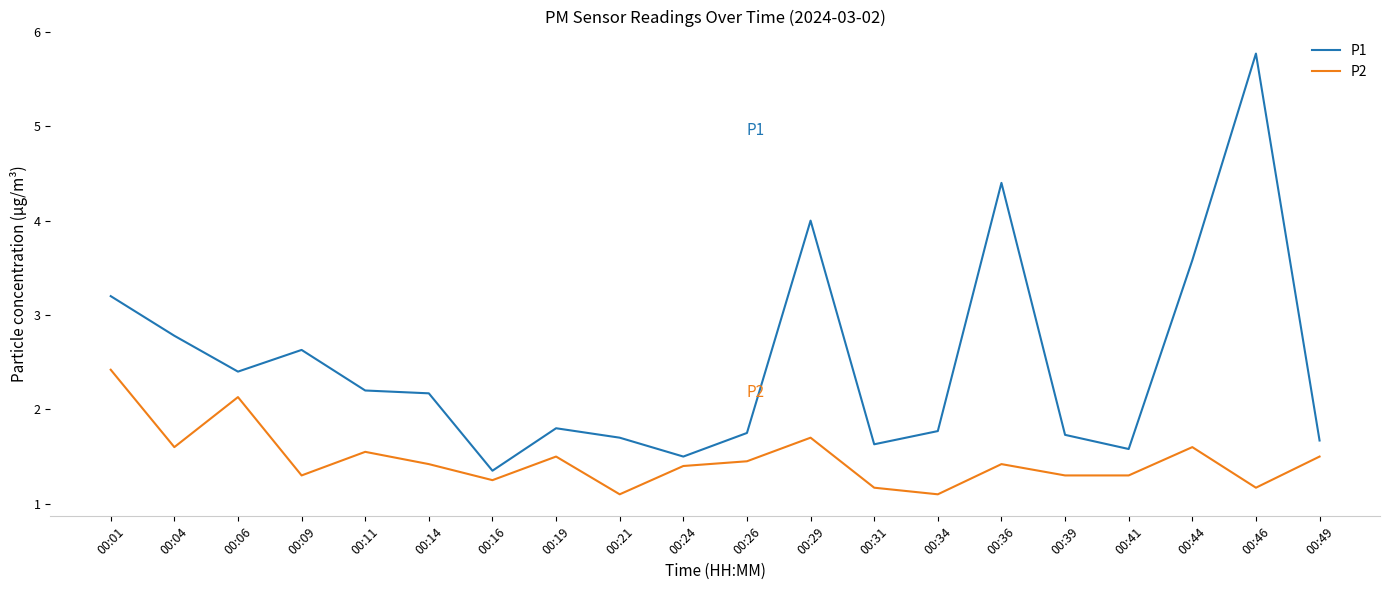

True or false: P1 has more than 2 interior local peaks.

True